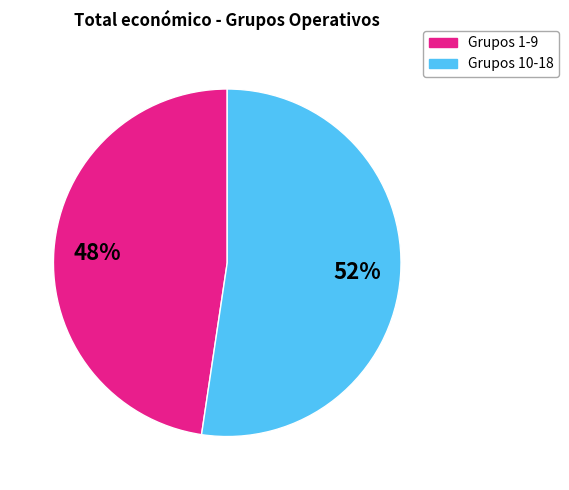

Does any single category account for the majority?

Yes